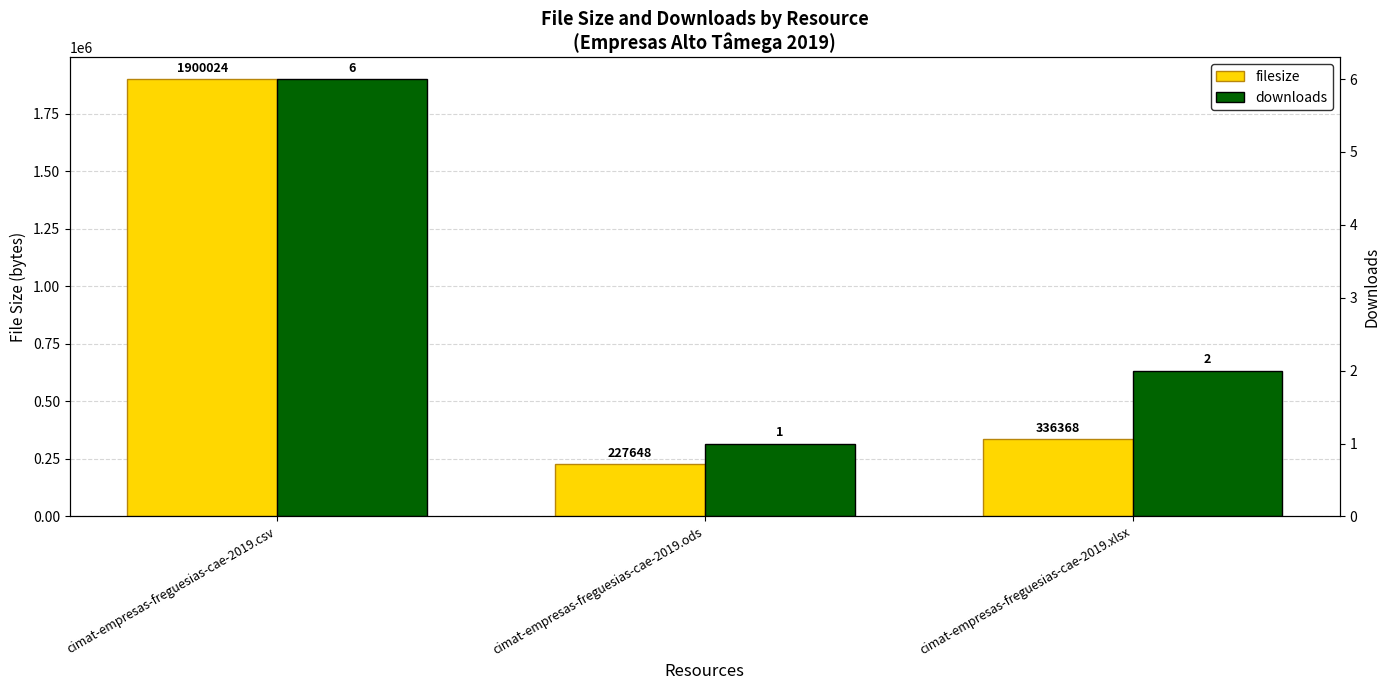

What is the sum of all downloads values?

9